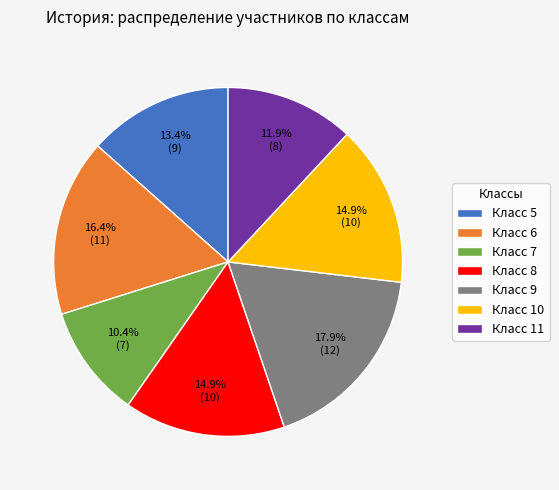

Which slice is the largest?

Класс 9